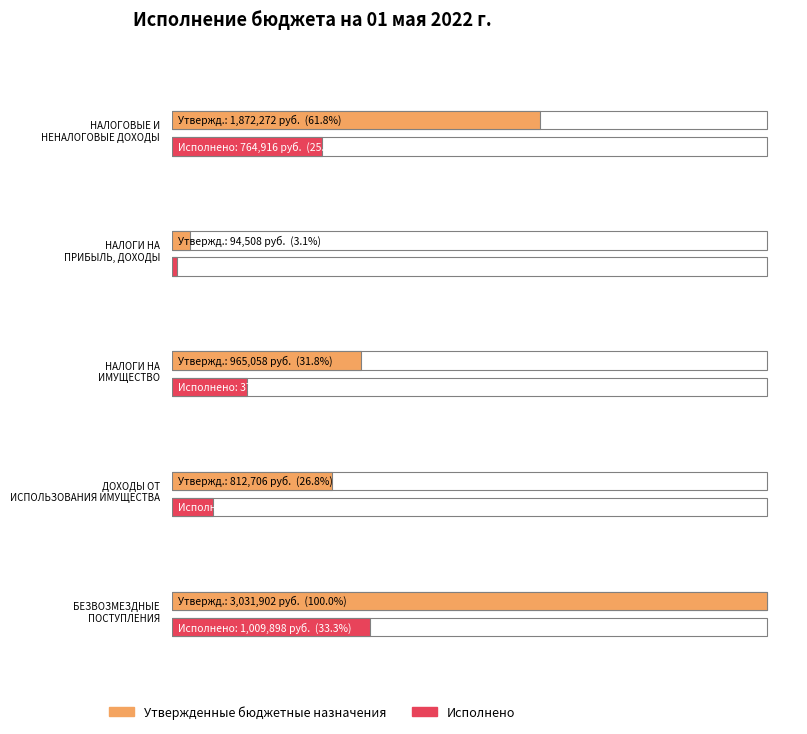

What is the sum of all Исполнено values?

2389643.7